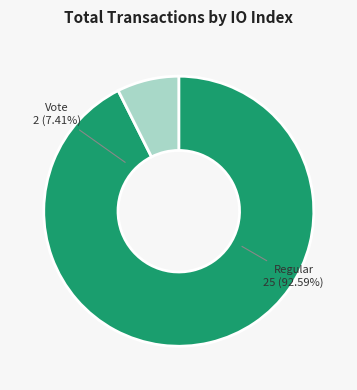

How many slices are in this pie chart?

2